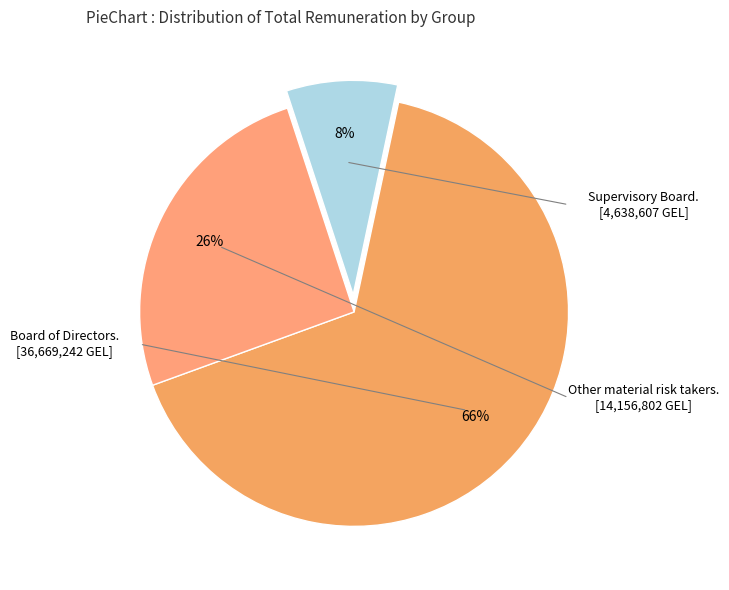

Which slice is the smallest?

Supervisory Board